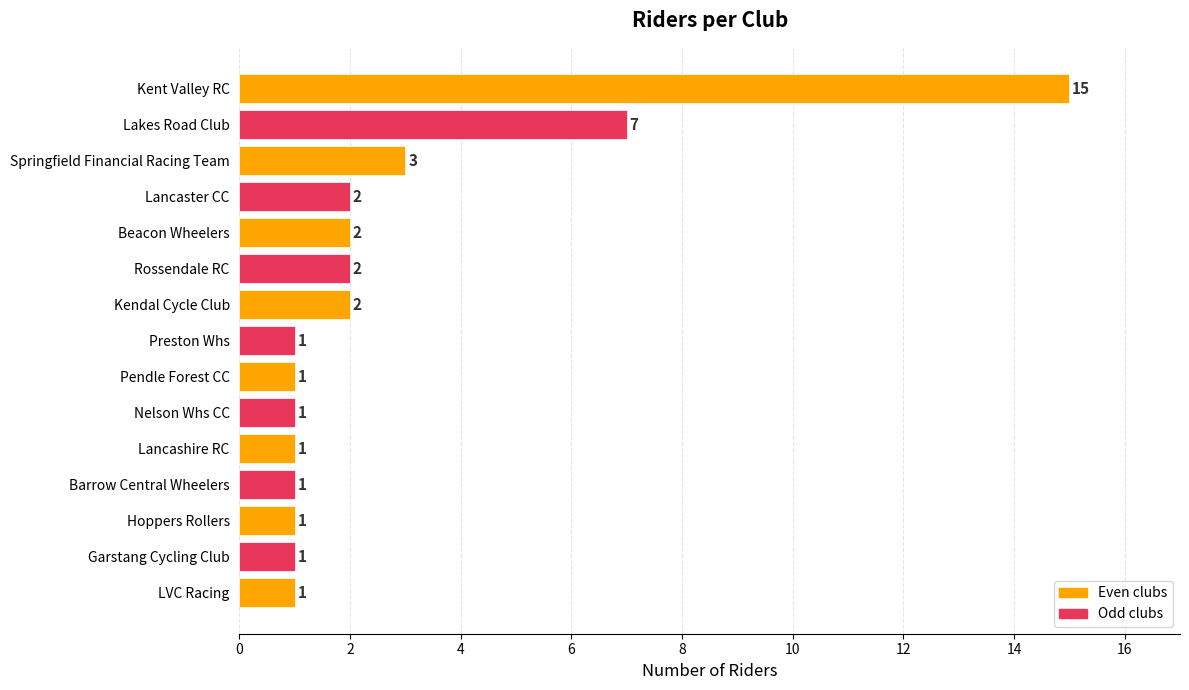

Reading top to bottom, what are all the values shown in this chart?

Kent Valley RC=15	Lakes Road Club=7	Springfield Financial Racing Team=3	Lancaster CC=2	Beacon Wheelers=2	Rossendale RC=2	Kendal Cycle Club=2	Preston Whs=1	Pendle Forest CC=1	Nelson Whs CC=1	Lancashire RC=1	Barrow Central Wheelers=1	Hoppers Rollers=1	Garstang Cycling Club=1	LVC Racing=1